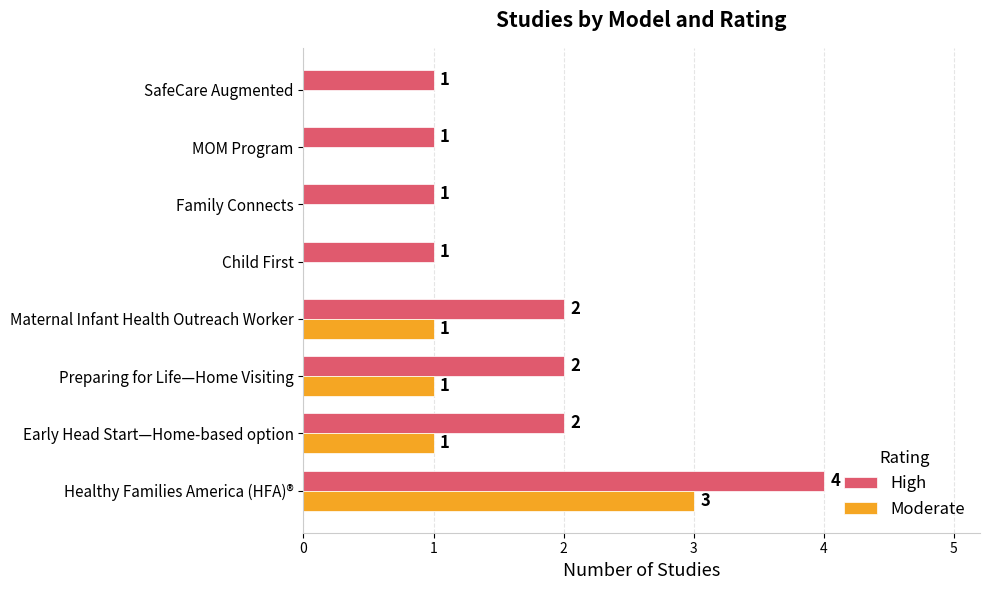

At which category is the sum across all series the highest?

Healthy Families America (HFA)®